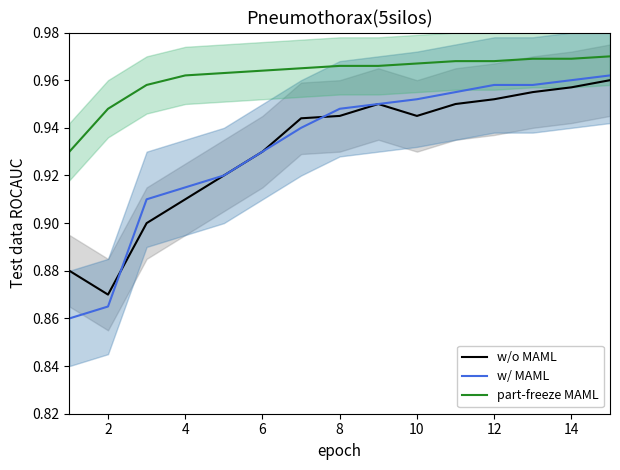

True or false: part-freeze MAML and w/ MAML intersect in this chart.

False